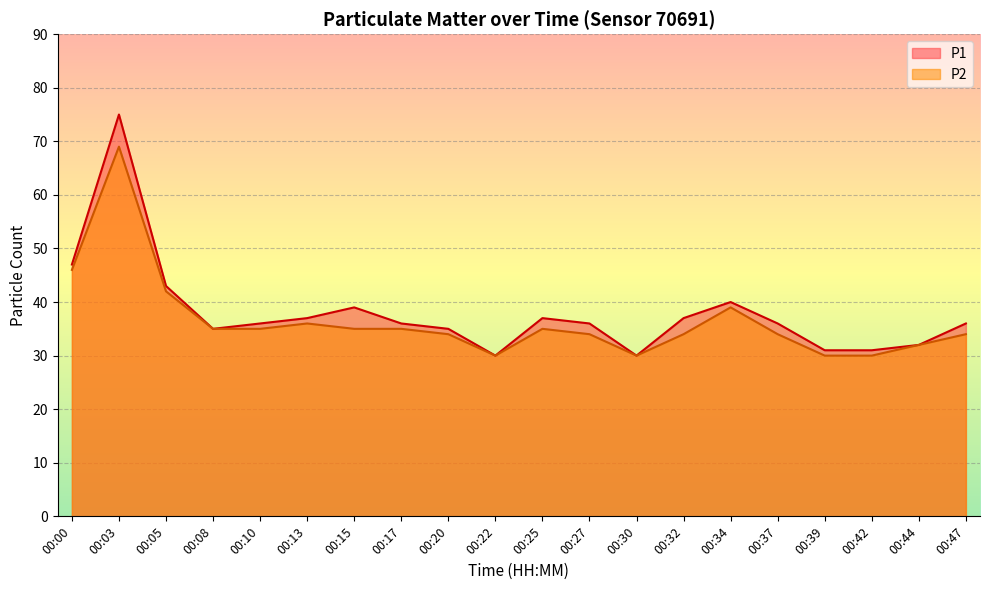

Between 00:05 and 00:13, which series saw the biggest shift?

P1